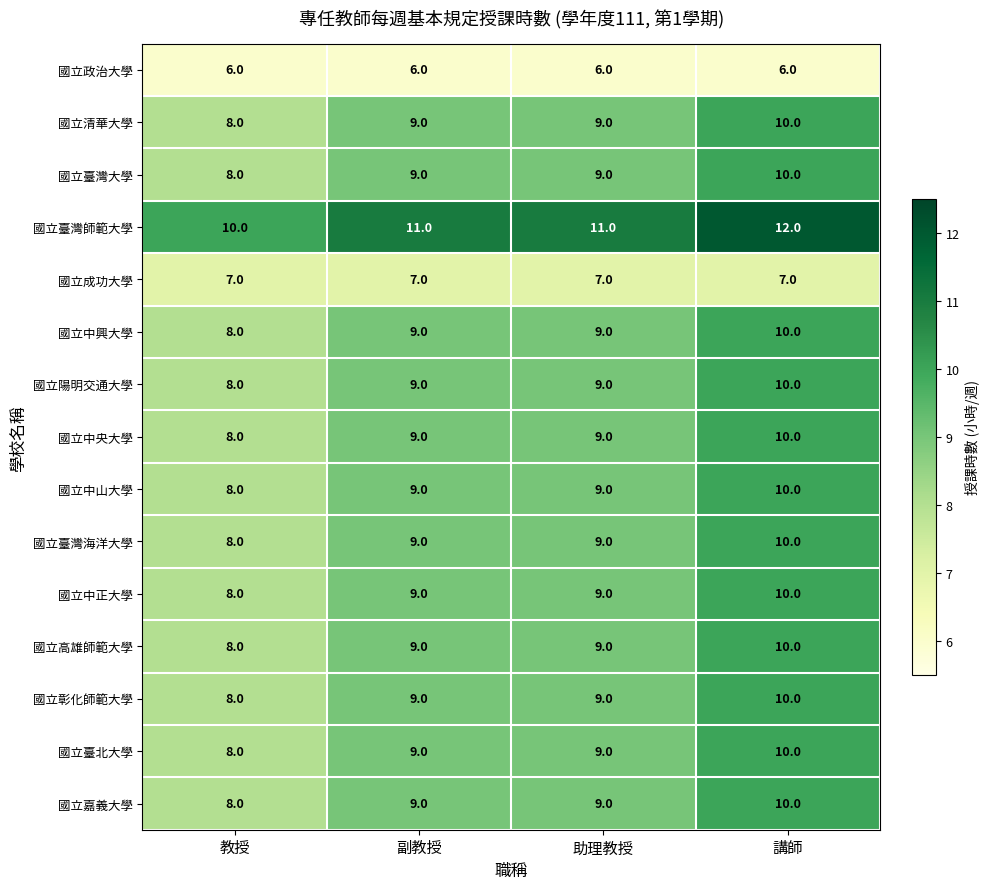

Read the 國立臺灣大學 value at 副教授.

9